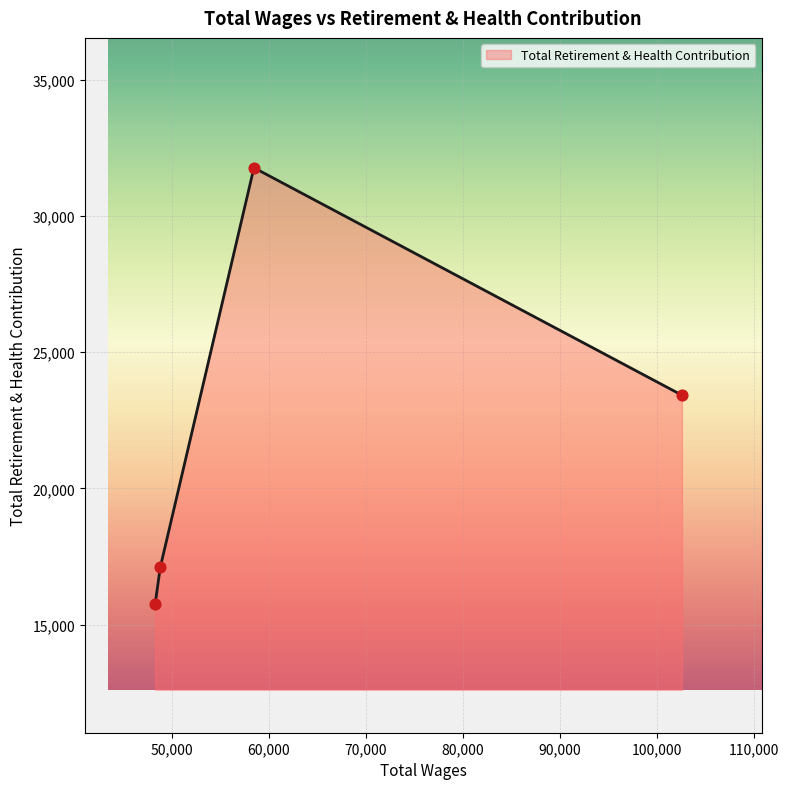

How many interior local peaks (higher than both neighbors) does the data have?

1